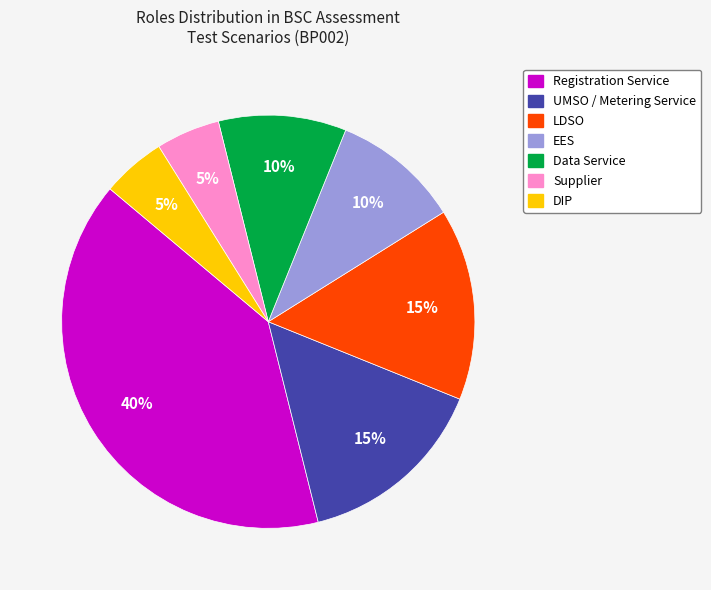

Is there a majority slice in this chart?

No